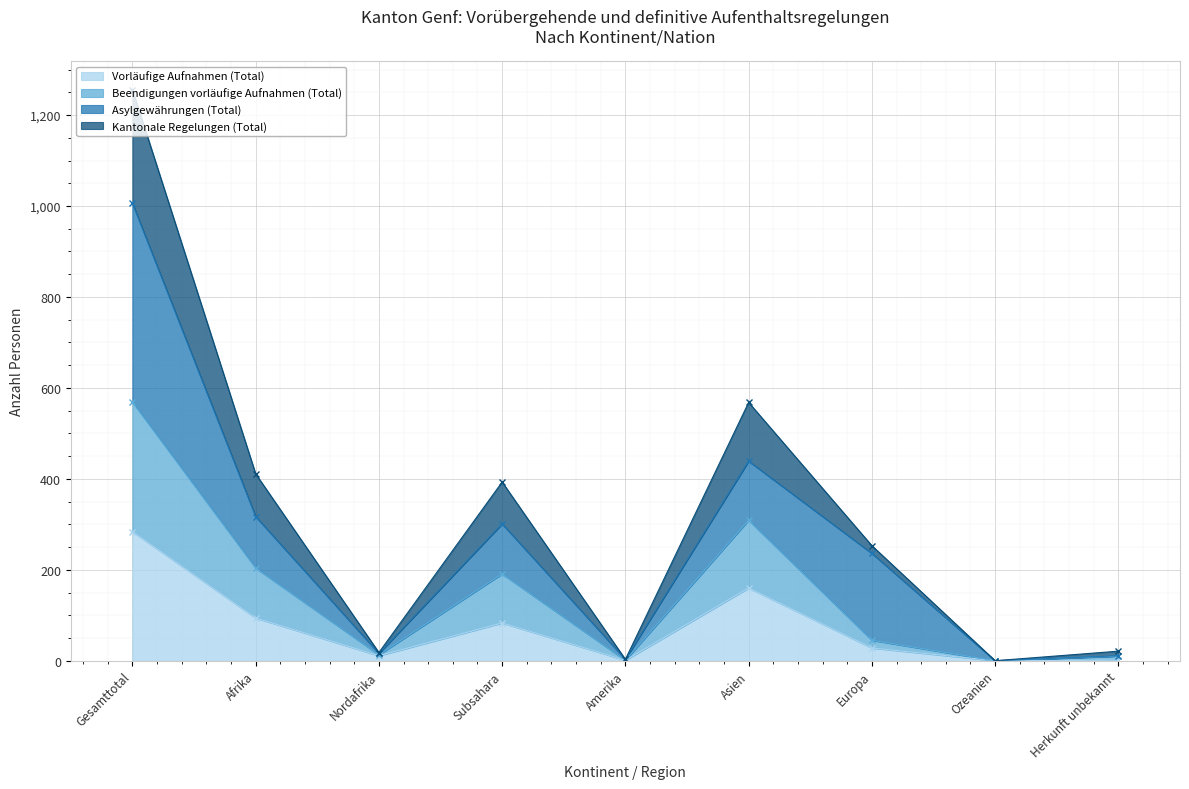

At which category does Vorläufige Aufnahmen (Total) reach its first local valley?

Nordafrika